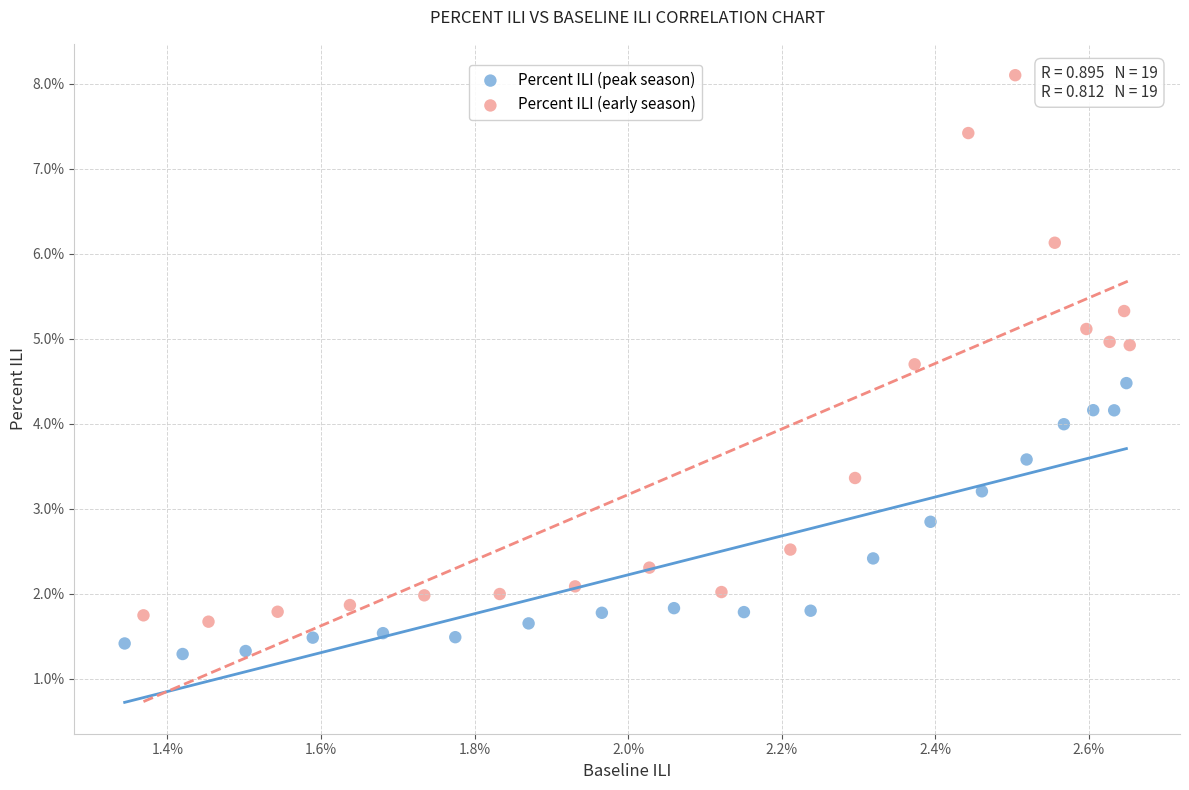

What are all the series names shown in the legend?

Percent ILI (peak season), Percent ILI (early season)